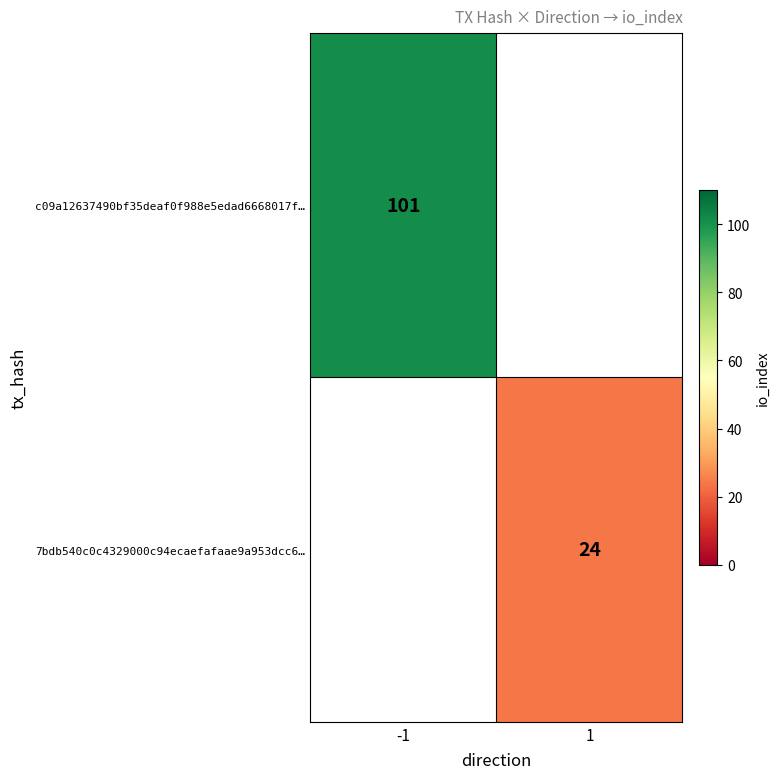

The c09a12637490bf35deaf0f988e5edad6668017f… series shows 134 at -1. True or false?

False